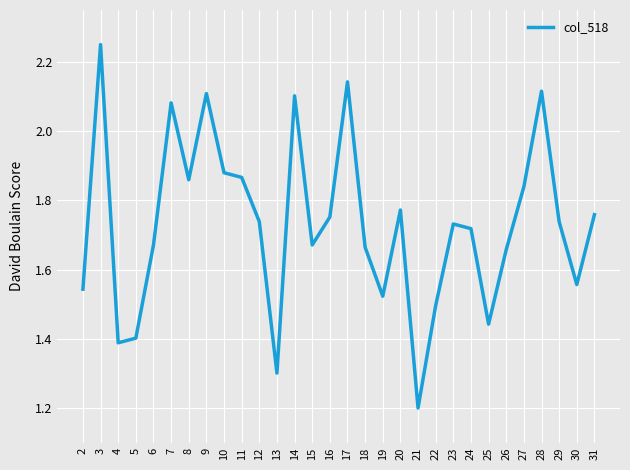

Does the chart have visible grid lines?

Yes